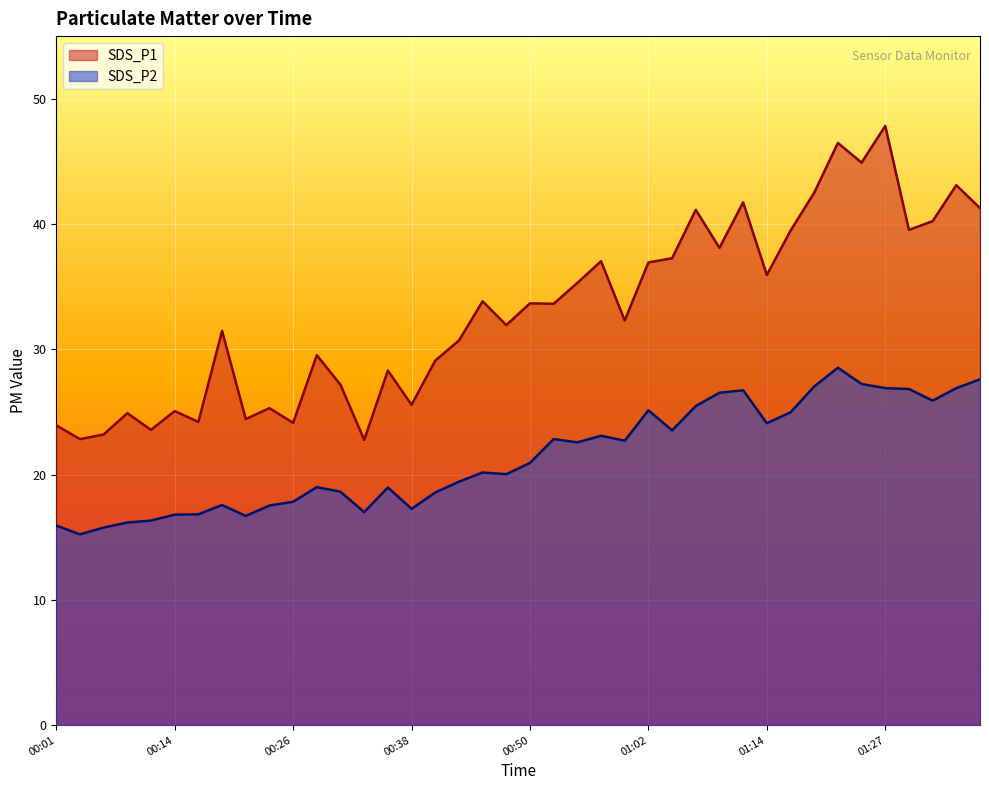

Where is the first local maximum for SDS_P2?

00:18